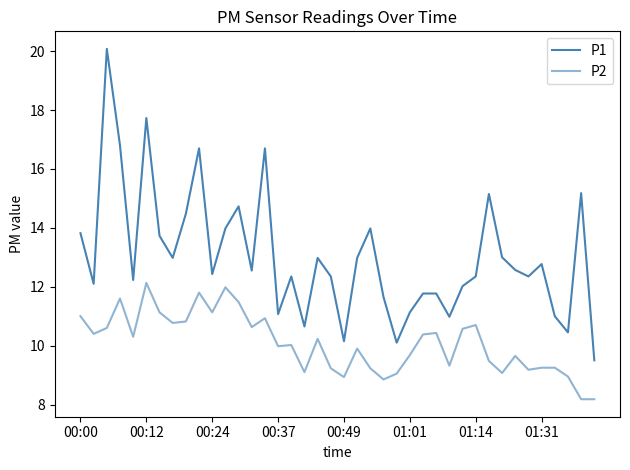

Does the chart display data point markers on the line(s)?

No